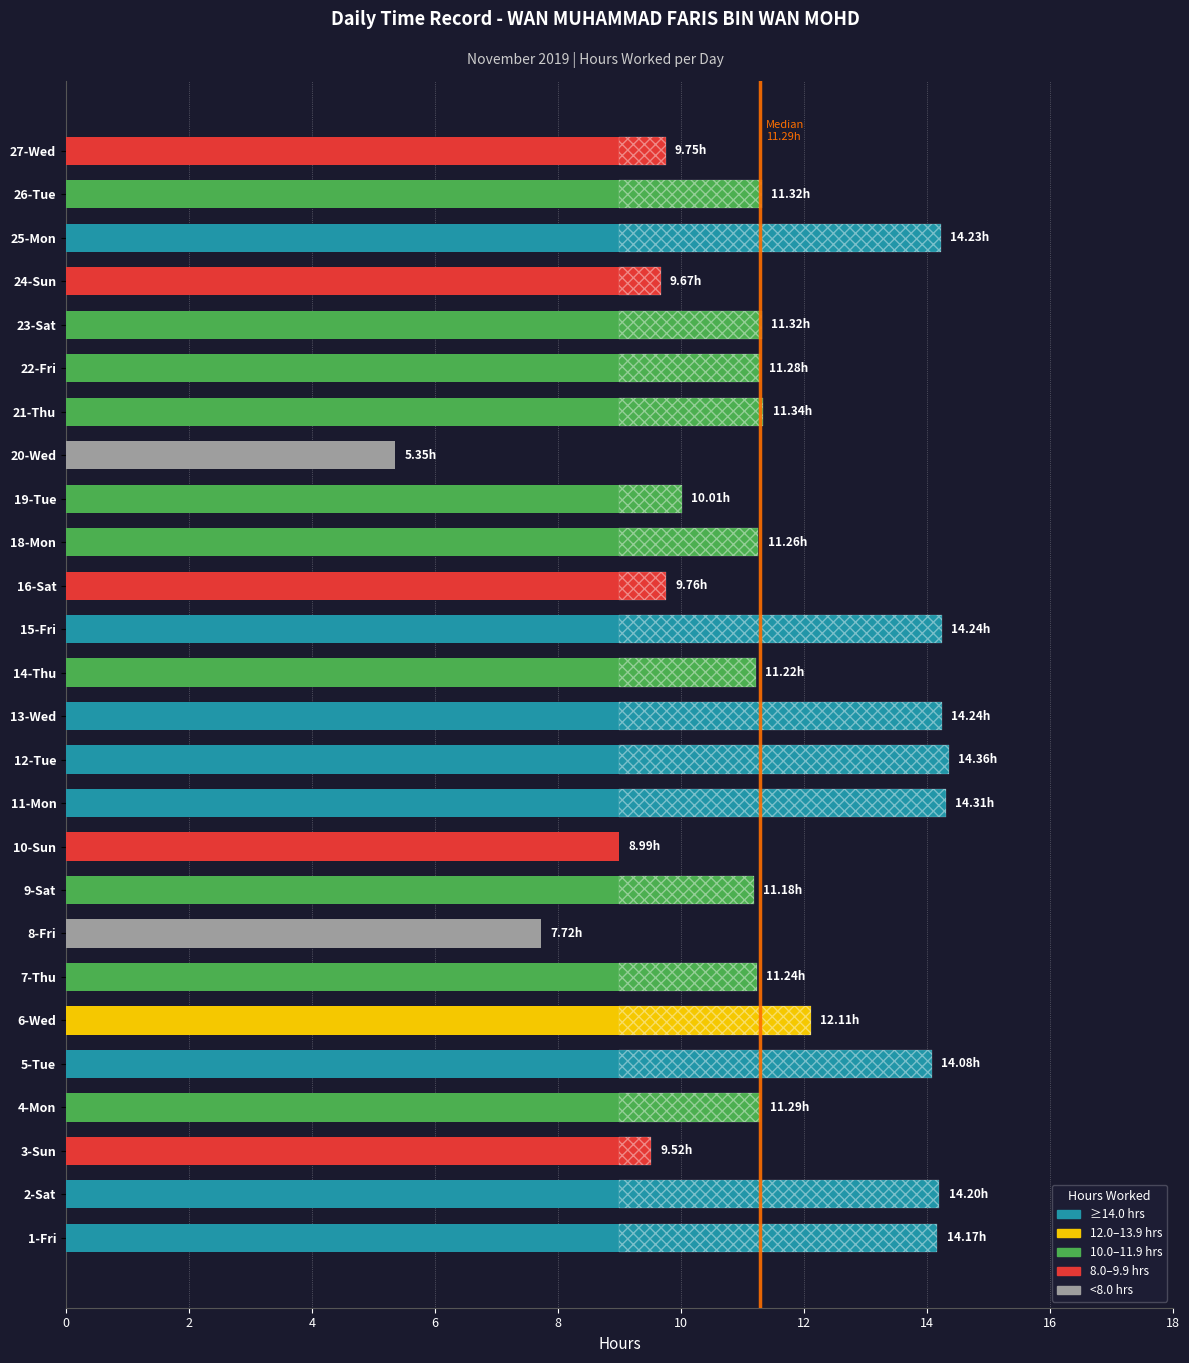

Reading left to right, list all the values displayed in this chart.

14.2	14.2	9.5	11.3	14.1	12.1	11.2	7.7	11.2	9.0	14.3	14.4	14.2	11.2	14.2	9.8	11.3	10.0	5.3	11.3	11.3	11.3	9.7	14.2	11.3	9.8